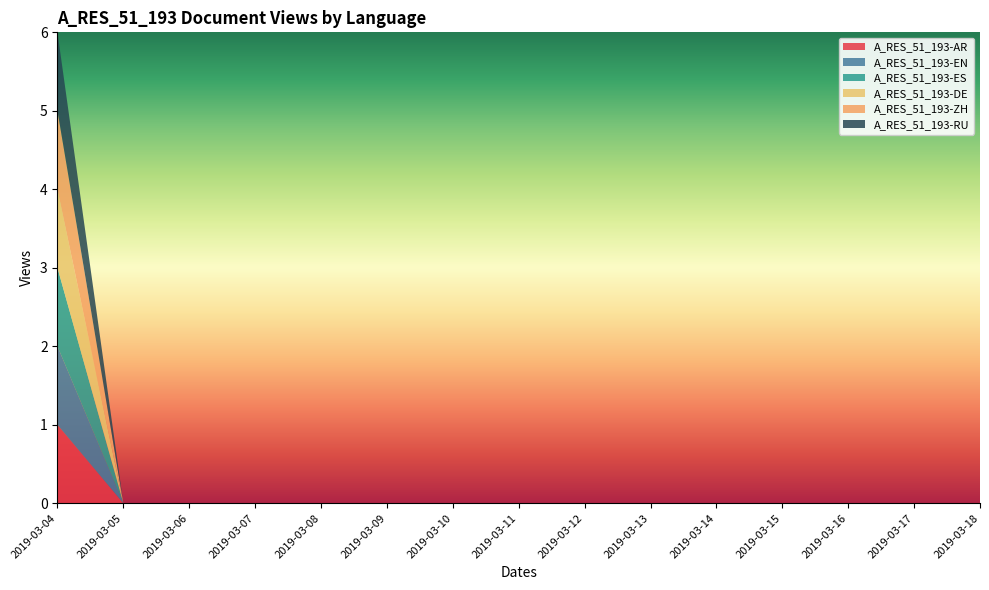

Reading left to right, what are all the values shown in this chart?

A_RES_51_193-AR: 1	0	0	0	0	0	0	0	0	0	0	0	0	0	0
A_RES_51_193-EN: 1	0	0	0	0	0	0	0	0	0	0	0	0	0	0
A_RES_51_193-ES: 1	0	0	0	0	0	0	0	0	0	0	0	0	0	0
A_RES_51_193-DE: 1	0	0	0	0	0	0	0	0	0	0	0	0	0	0
A_RES_51_193-ZH: 1	0	0	0	0	0	0	0	0	0	0	0	0	0	0
A_RES_51_193-RU: 1	0	0	0	0	0	0	0	0	0	0	0	0	0	0